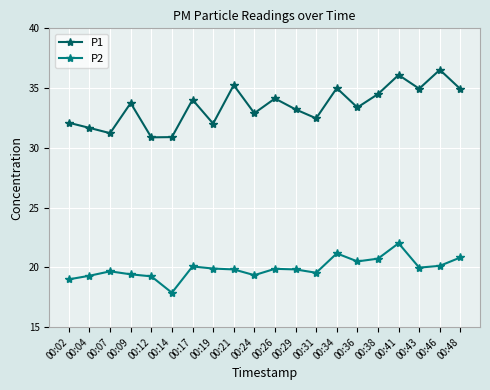

Is the value of P2 at 00:26 greater than the value of P1 at 00:36?

No